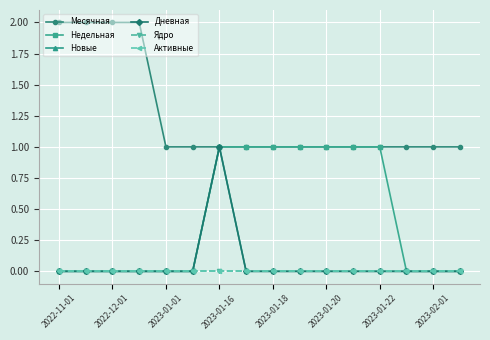

Where is Ядро nearest to the value 0?

2022-11-01